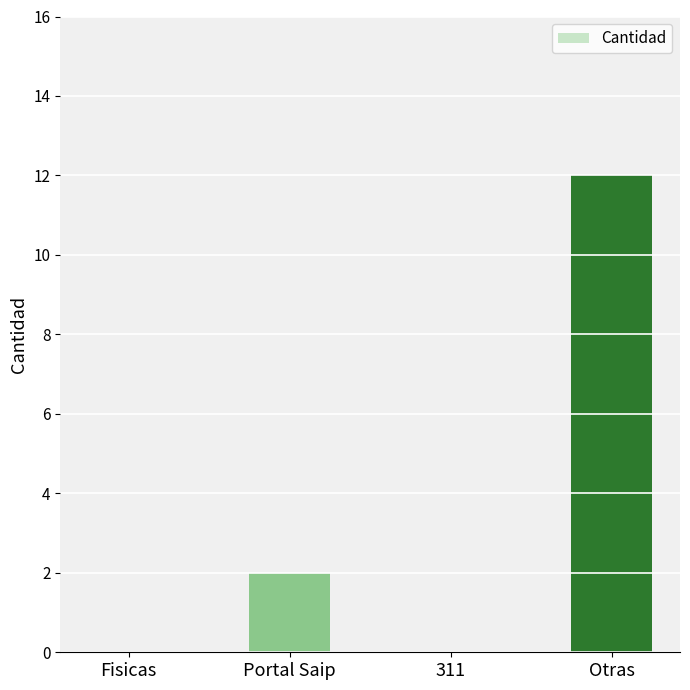

How many series are shown in this chart?

1